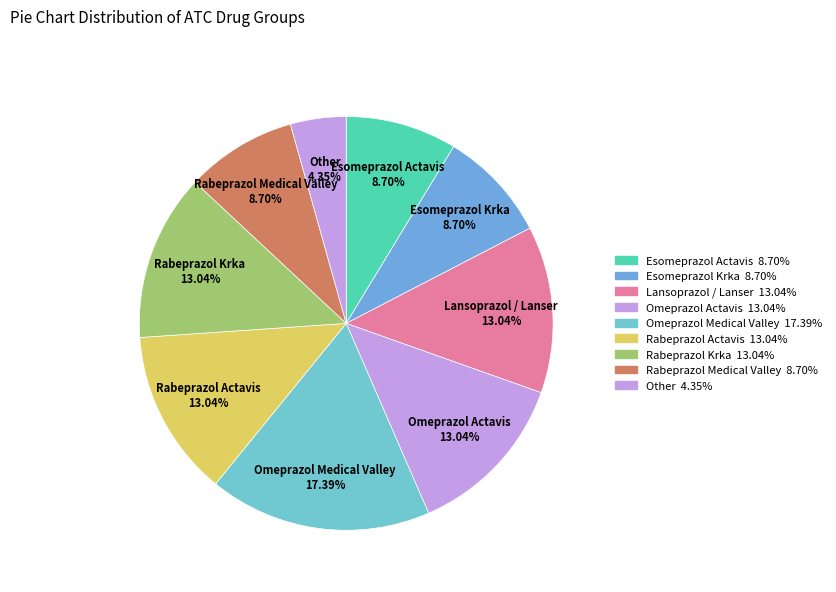

To the nearest percent, what is the difference between the largest and smallest slice percentages?

13%